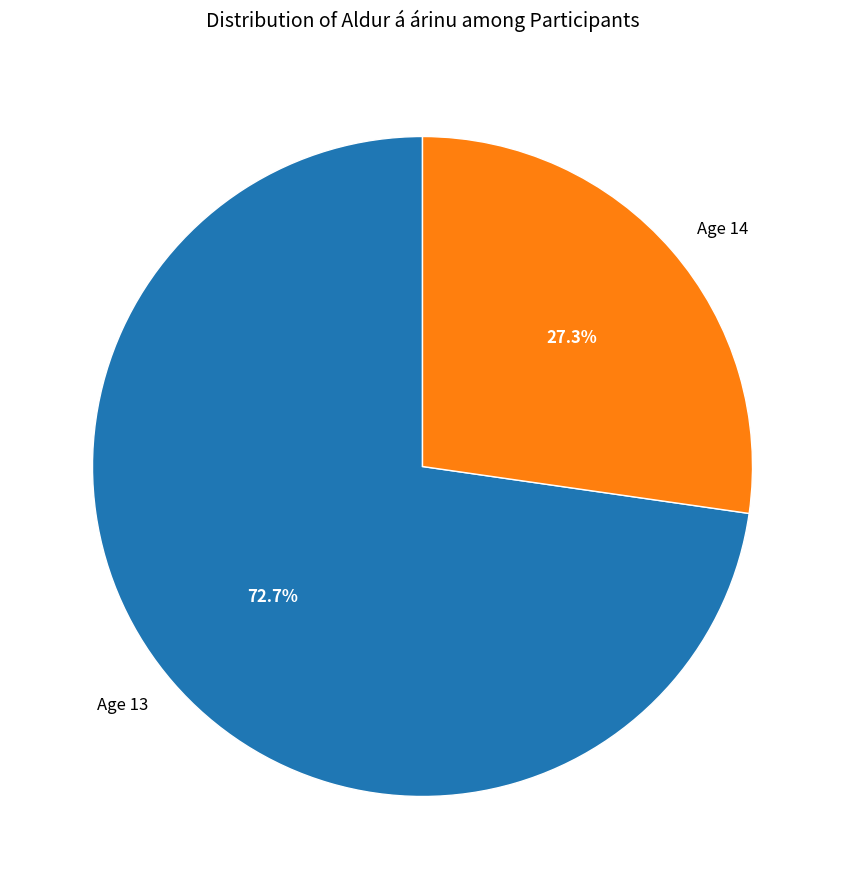

How many slices are in this pie chart?

2